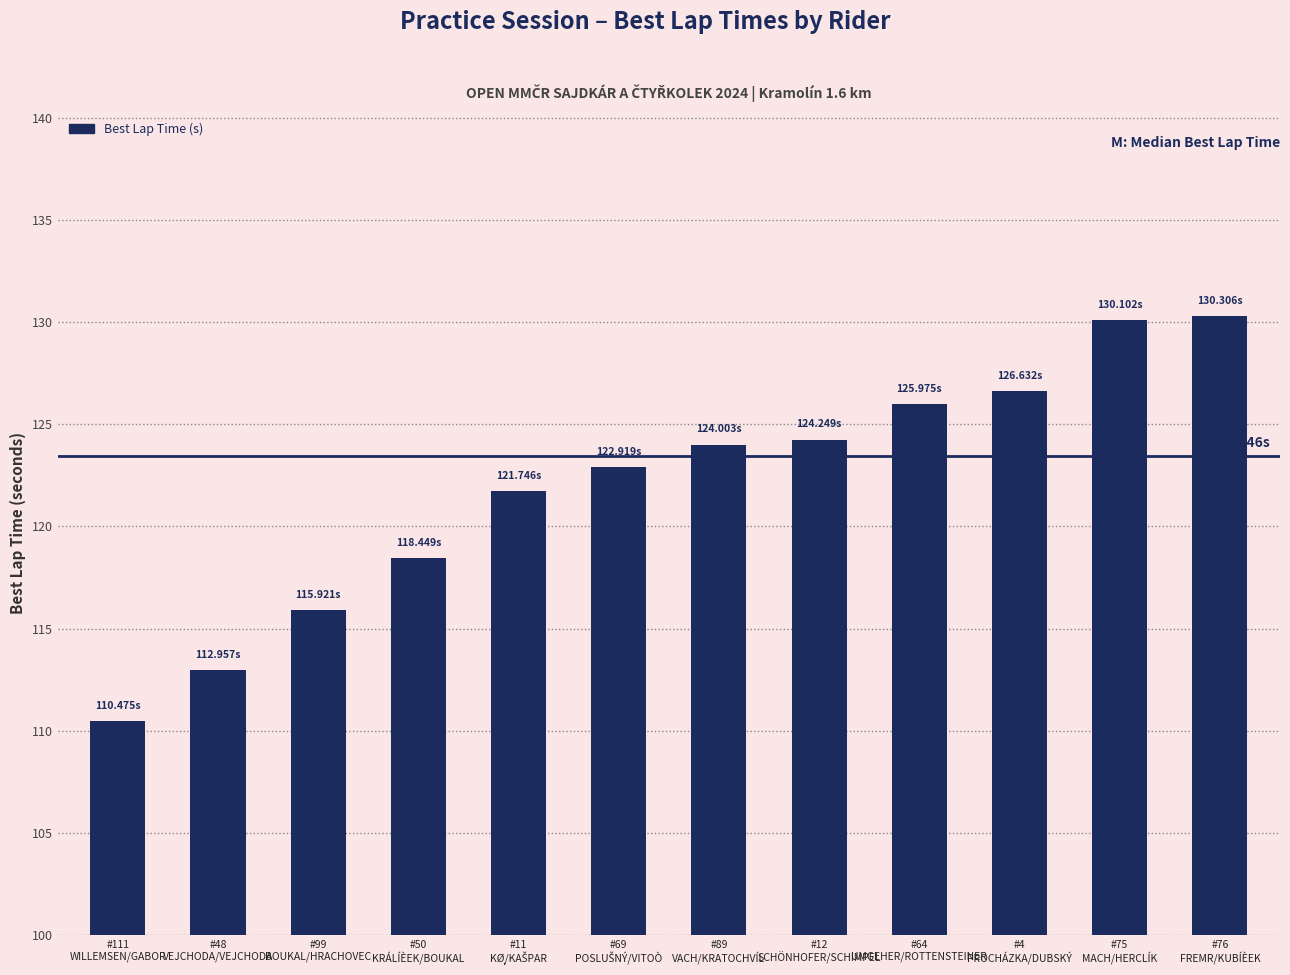

How many data points does each series have?

12